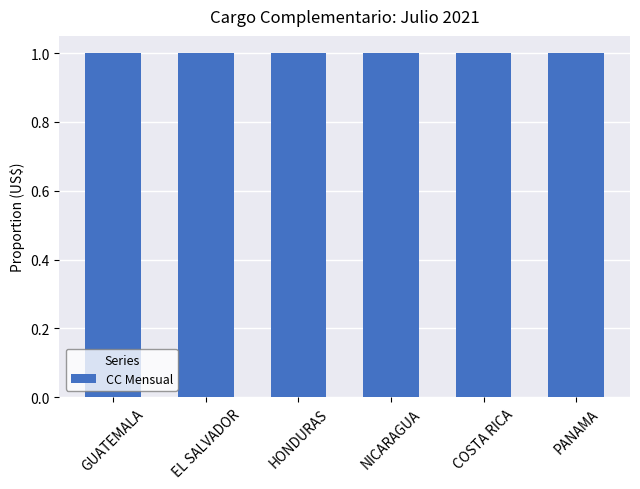

At which label is the value closest to 740597?

EL SALVADOR